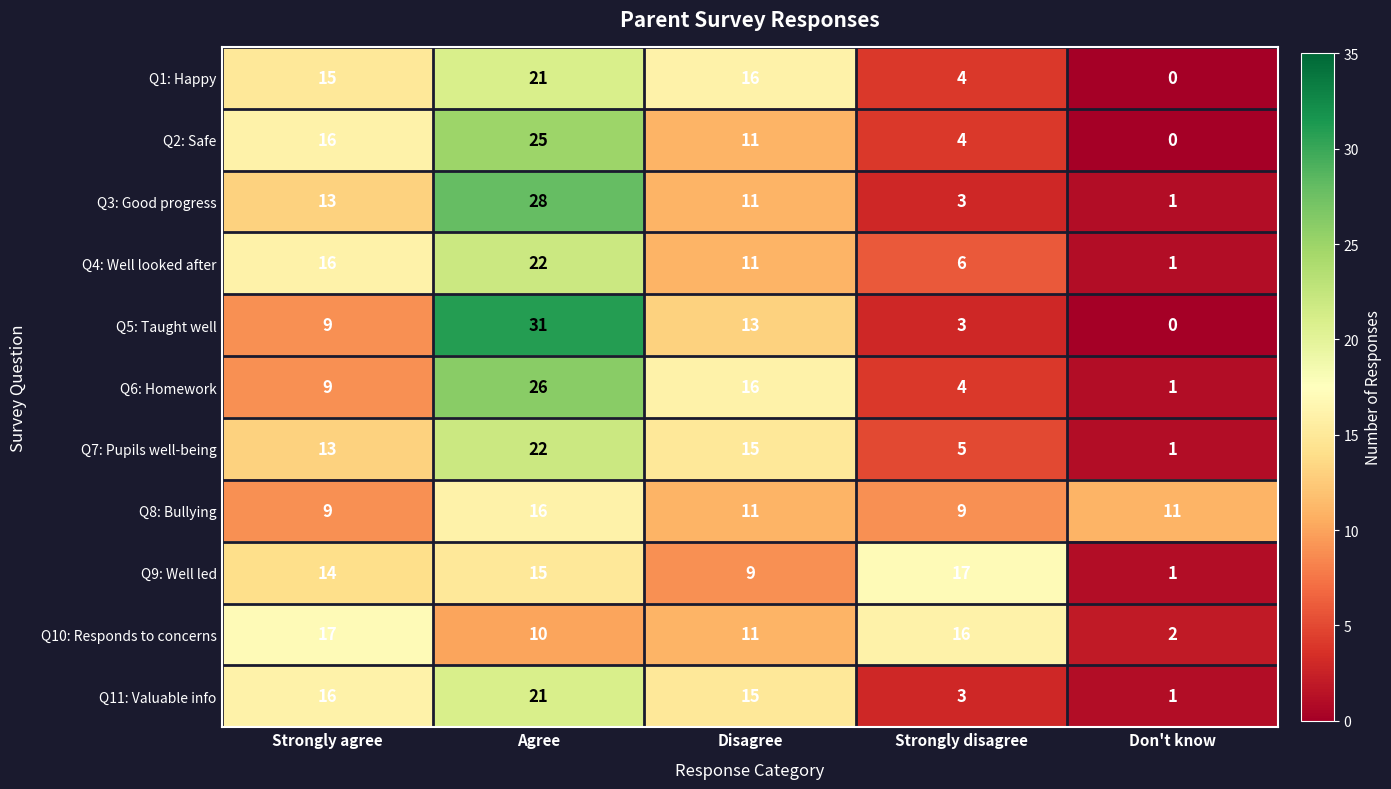

What is the difference between the maximum and minimum values in the Q7: Pupils well-being series?

21